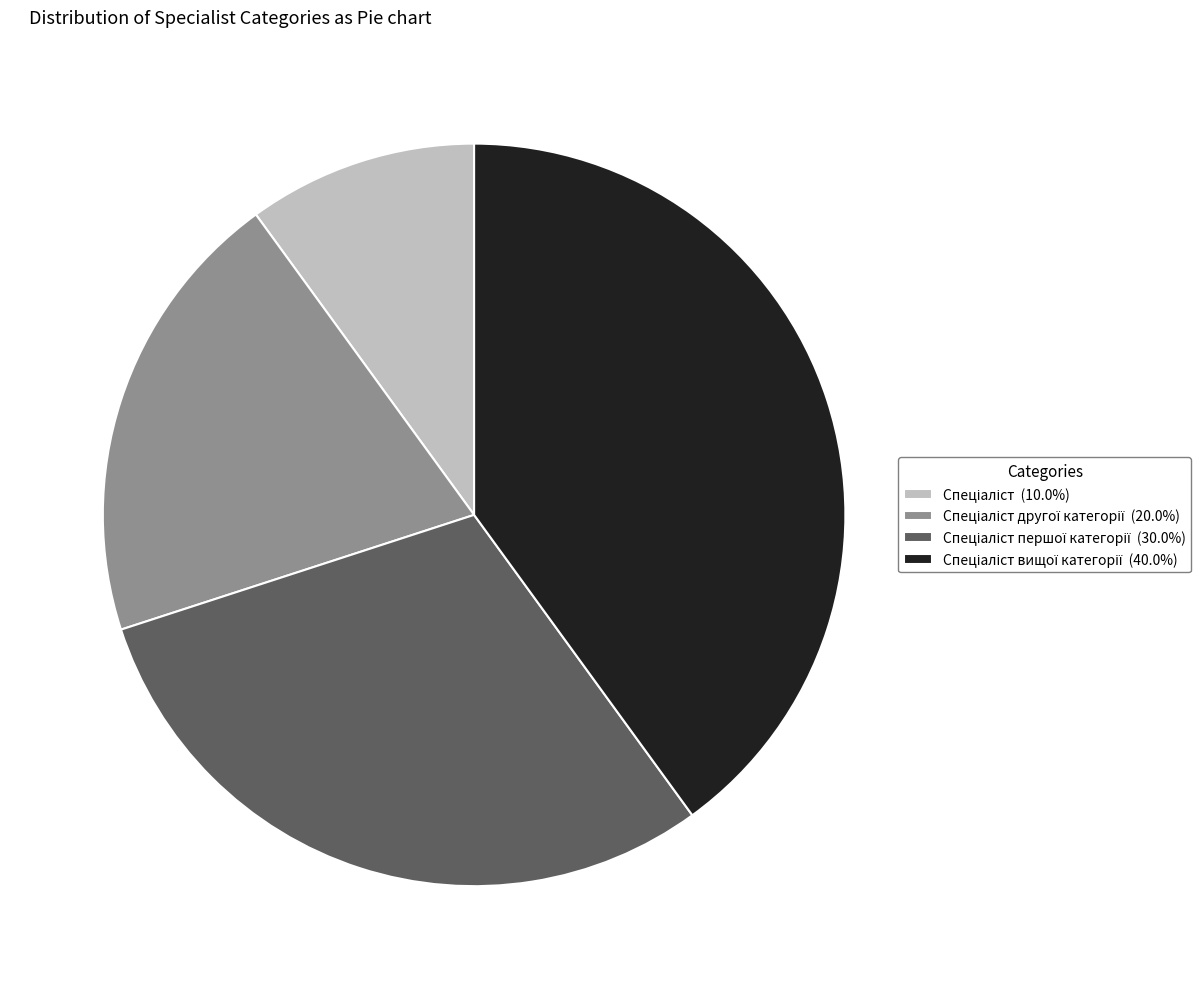

Is there a majority slice in this chart?

No